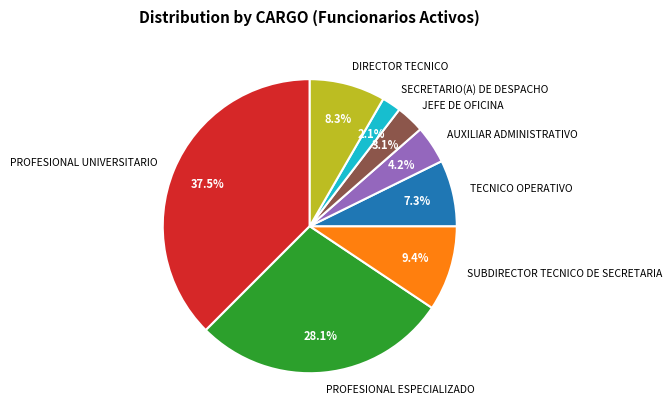

Which slice is the largest?

PROFESIONAL UNIVERSITARIO